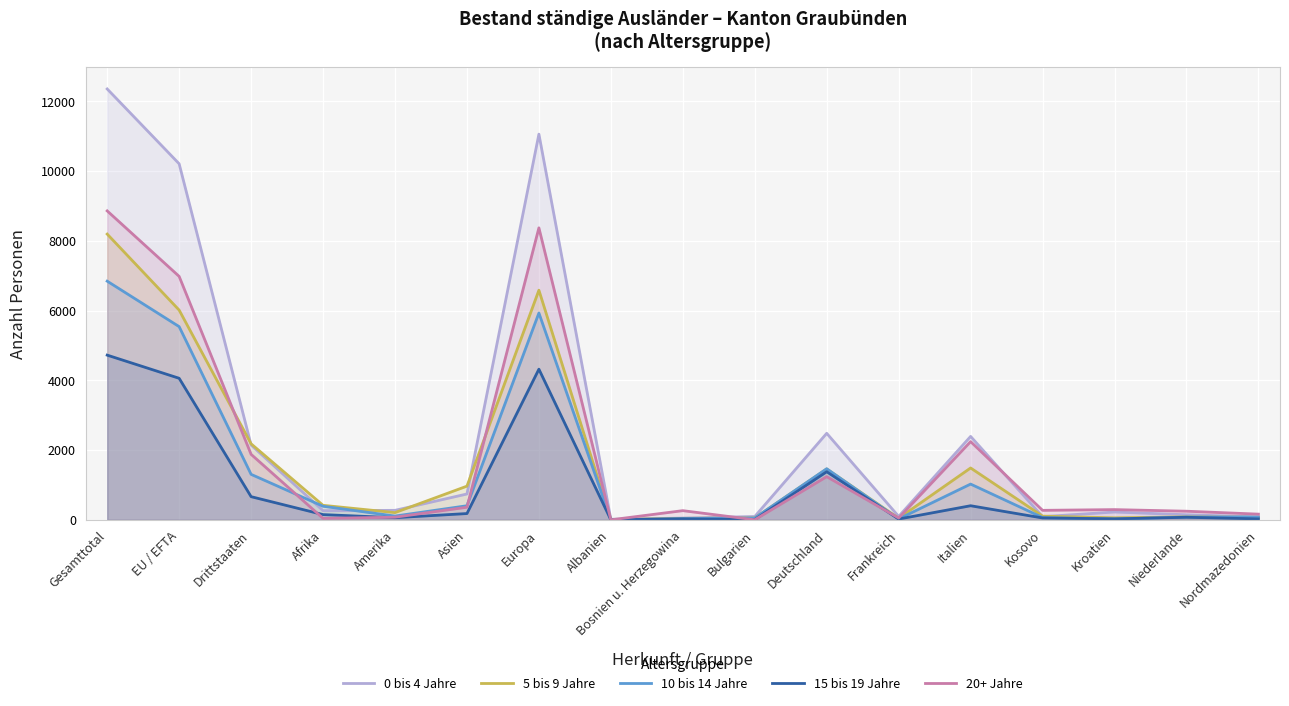

What is the difference between the 15 bis 19 Jahre values at Albanien and Gesamttotal?

4723